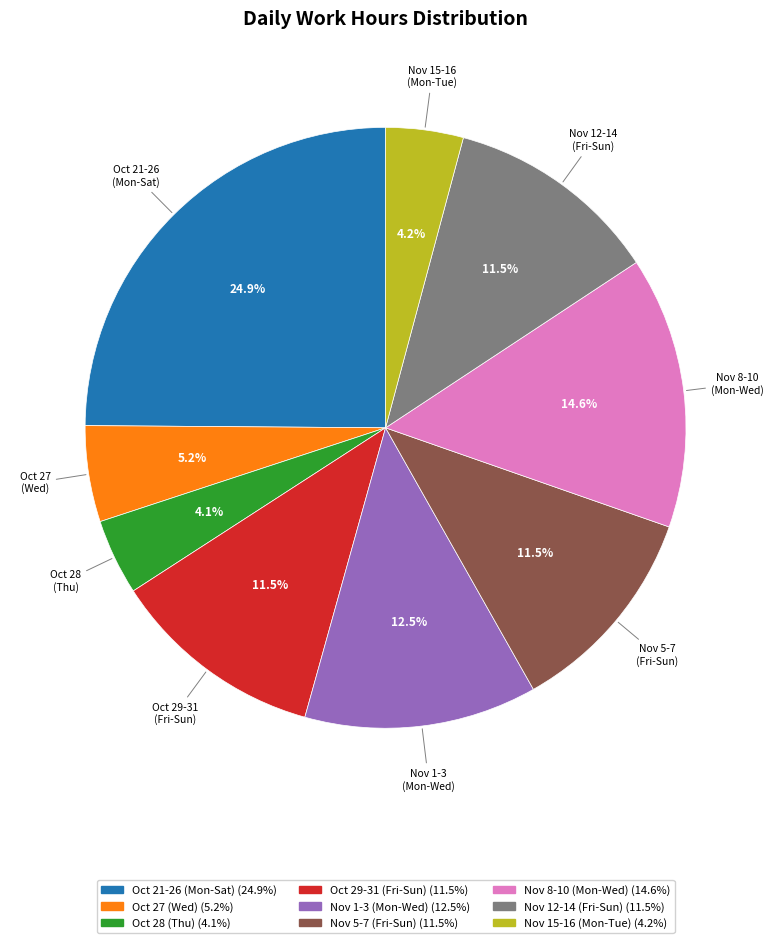

Is there a majority slice in this chart?

No